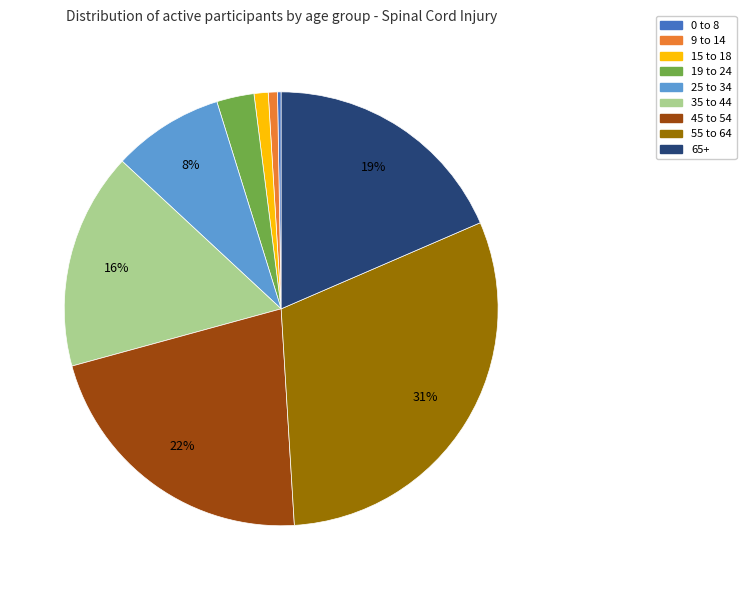

Does any single category account for the majority?

No